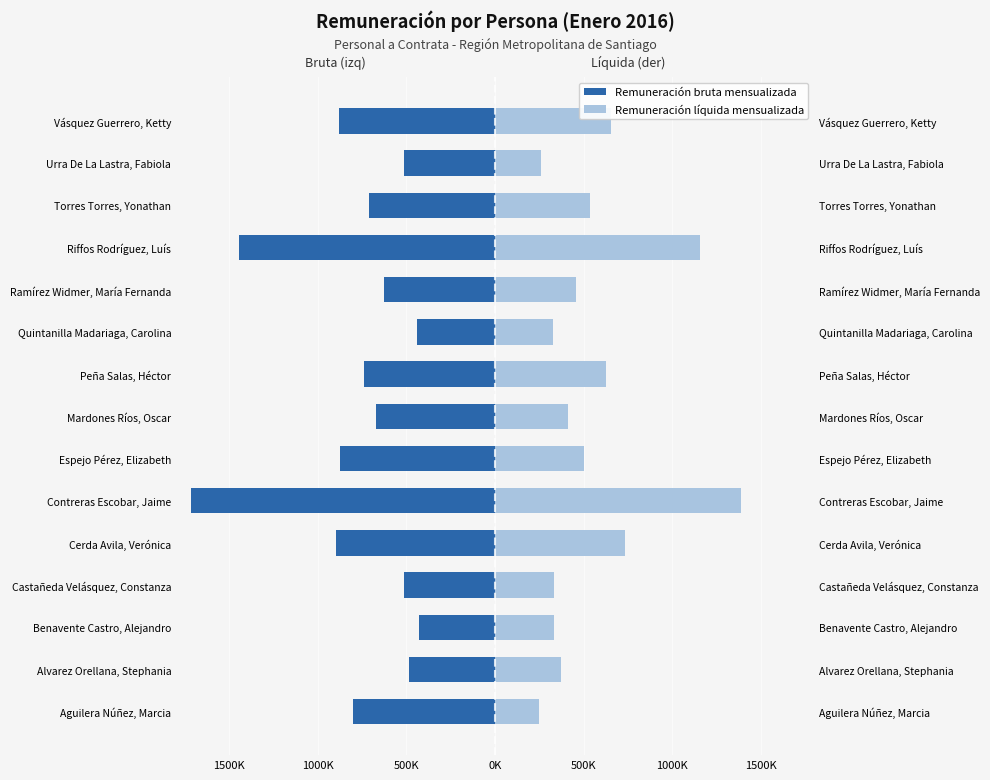

How many data points in Remuneración líquida mensualizada are less than 455138?

7